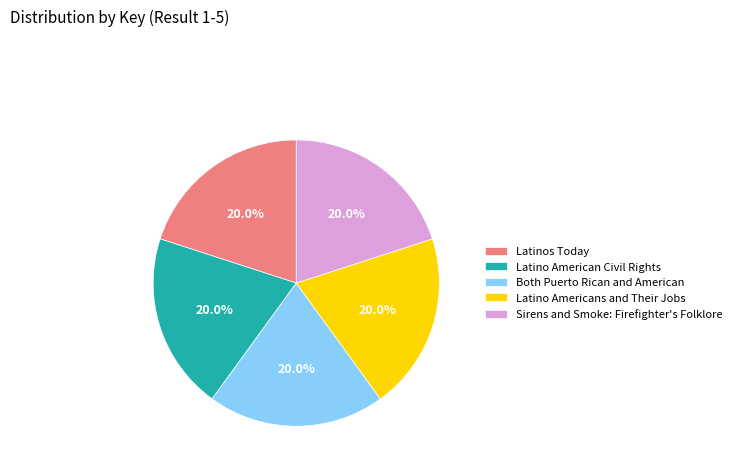

Is Latinos Today the majority of the pie?

No